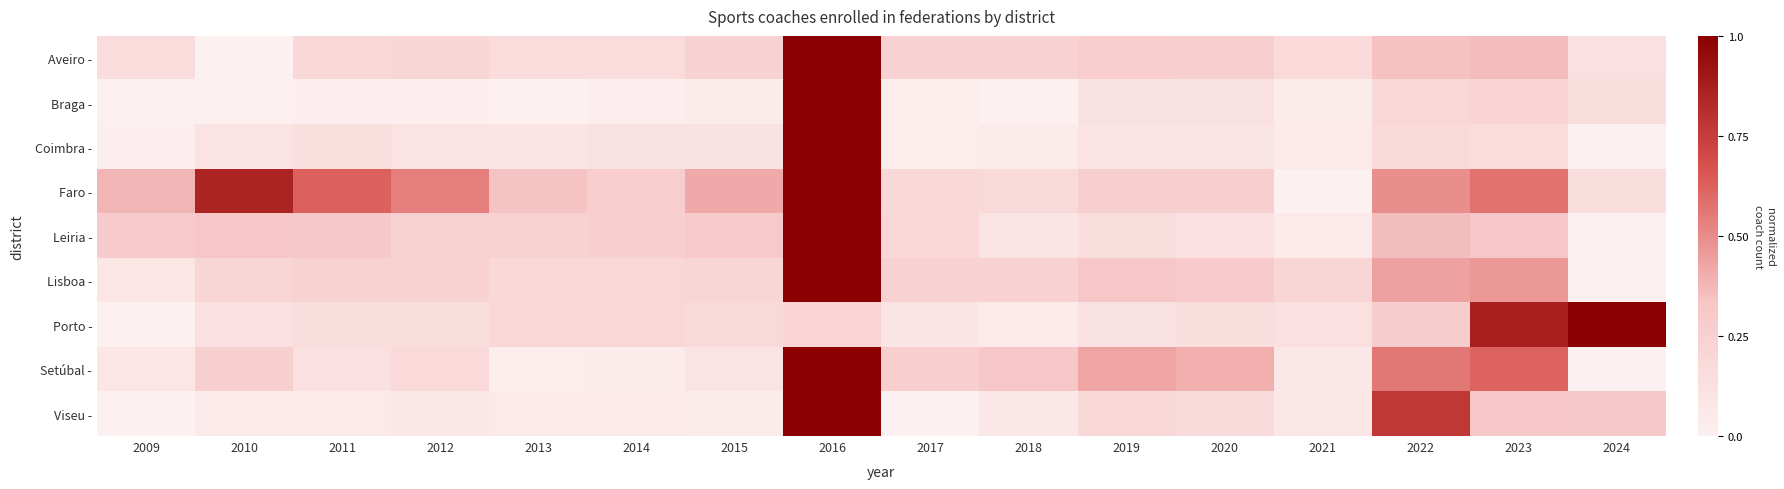

Reading left to right, extract all data points from this chart.

Aveiro -: 2009=0.2	2010=0.0	2011=0.2	2012=0.2	2013=0.2	2014=0.2	2015=0.2	2016=1.0	2017=0.2	2018=0.2	2019=0.3	2020=0.3	2021=0.2	2022=0.3	2023=0.4	2024=0.1
Braga -: 2009=0.0	2010=0.0	2011=0.0	2012=0.0	2013=0.0	2014=0.0	2015=0.0	2016=1.0	2017=0.0	2018=0.0	2019=0.1	2020=0.1	2021=0.0	2022=0.2	2023=0.2	2024=0.1
Coimbra -: 2009=0.0	2010=0.1	2011=0.1	2012=0.1	2013=0.1	2014=0.1	2015=0.1	2016=1.0	2017=0.0	2018=0.0	2019=0.1	2020=0.1	2021=0.1	2022=0.2	2023=0.2	2024=0.0
Faro -: 2009=0.4	2010=0.9	2011=0.6	2012=0.5	2013=0.3	2014=0.3	2015=0.4	2016=1.0	2017=0.2	2018=0.2	2019=0.3	2020=0.3	2021=0.0	2022=0.5	2023=0.6	2024=0.1
Leiria -: 2009=0.3	2010=0.3	2011=0.3	2012=0.2	2013=0.2	2014=0.3	2015=0.3	2016=1.0	2017=0.2	2018=0.1	2019=0.2	2020=0.1	2021=0.0	2022=0.4	2023=0.3	2024=0.0
Lisboa -: 2009=0.1	2010=0.2	2011=0.2	2012=0.2	2013=0.2	2014=0.2	2015=0.2	2016=1.0	2017=0.2	2018=0.2	2019=0.3	2020=0.3	2021=0.2	2022=0.4	2023=0.5	2024=0.0
Porto -: 2009=0.0	2010=0.1	2011=0.1	2012=0.1	2013=0.2	2014=0.2	2015=0.2	2016=0.2	2017=0.1	2018=0.1	2019=0.1	2020=0.1	2021=0.1	2022=0.3	2023=0.9	2024=1.0
Setúbal -: 2009=0.1	2010=0.3	2011=0.1	2012=0.2	2013=0.0	2014=0.0	2015=0.1	2016=1.0	2017=0.3	2018=0.3	2019=0.4	2020=0.4	2021=0.1	2022=0.6	2023=0.6	2024=0.0
Viseu -: 2009=0.0	2010=0.0	2011=0.0	2012=0.1	2013=0.0	2014=0.1	2015=0.0	2016=1.0	2017=0.0	2018=0.1	2019=0.2	2020=0.2	2021=0.1	2022=0.8	2023=0.3	2024=0.3